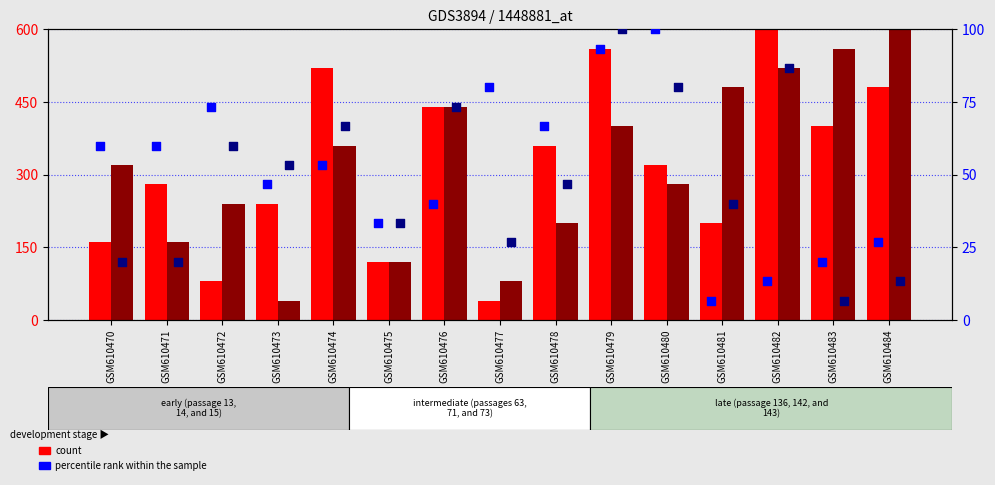

Which series reaches the minimum Y coordinate?

percentile rank (col_14)